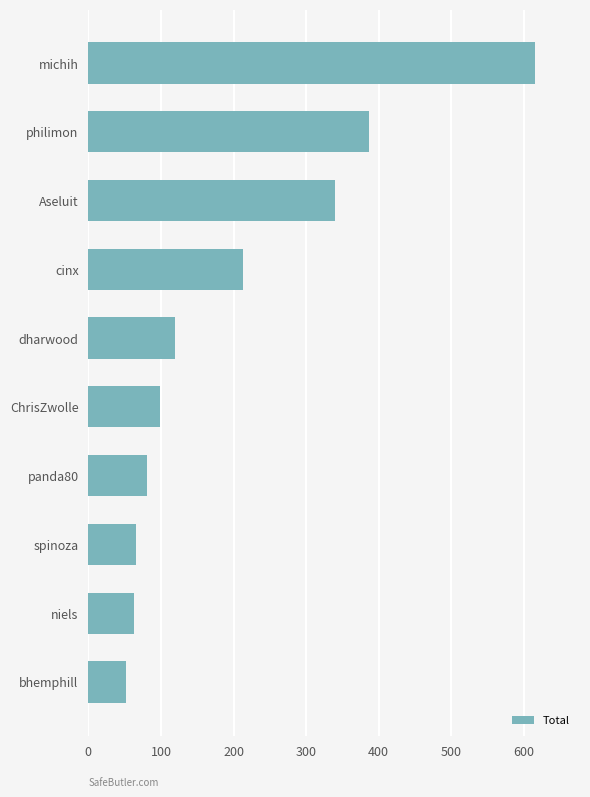

Where is the data nearest to the value 334?

Aseluit